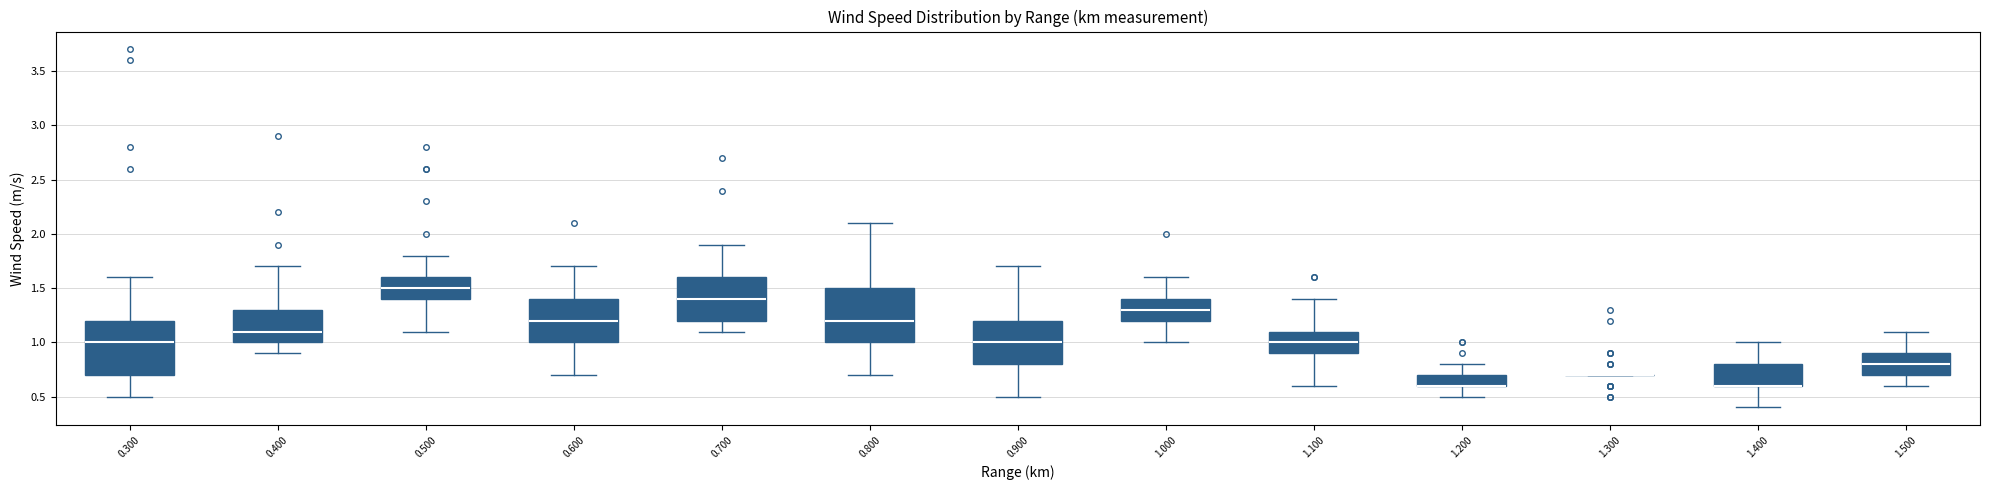

Reading left to right, read every box against the y-axis: the position of its median line, the range the box covers, and the ends of its whiskers. The values are not printed on the chart, so give them approximately, as read against the axis.

0.300: median 1.0, box 0.7 to 1.2, whiskers 0.5 to 1.6
0.400: median 1.1, box 1.0 to 1.3, whiskers 0.9 to 1.7
0.500: median 1.5, box 1.4 to 1.6, whiskers 1.1 to 1.8
0.600: median 1.2, box 1.0 to 1.4, whiskers 0.7 to 1.7
0.700: median 1.4, box 1.2 to 1.6, whiskers 1.1 to 1.9
0.800: median 1.2, box 1.0 to 1.5, whiskers 0.7 to 2.1
0.900: median 1.0, box 0.8 to 1.2, whiskers 0.5 to 1.7
1.000: median 1.3, box 1.2 to 1.4, whiskers 1.0 to 1.6
1.100: median 1.0, box 0.9 to 1.1, whiskers 0.6 to 1.4
1.200: median 0.6 (drawn on the box's lower edge), box 0.6 to 0.7, whiskers 0.5 to 0.8
1.300: box collapsed to a line at 0.7, whiskers 0.7 to 0.7
1.400: median 0.6 (drawn on the box's lower edge), box 0.6 to 0.8, whiskers 0.4 to 1.0
1.500: median 0.8, box 0.7 to 0.9, whiskers 0.6 to 1.1